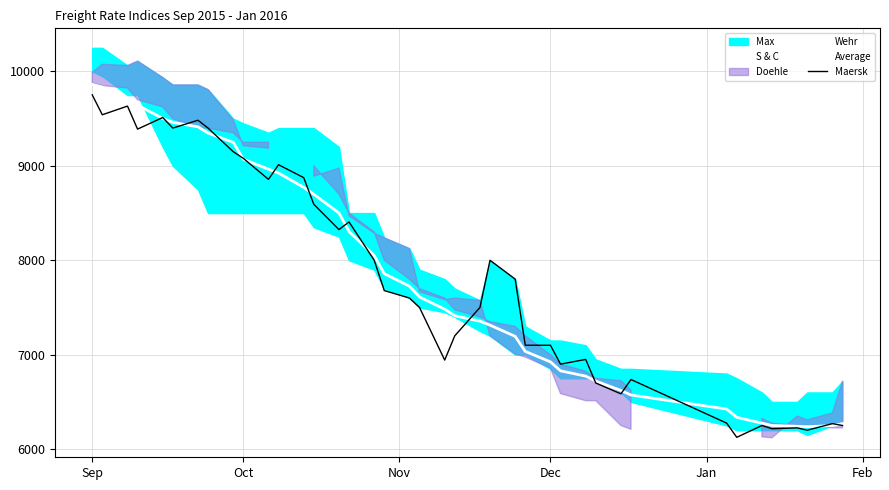

Does the chart have visible grid lines?

Yes